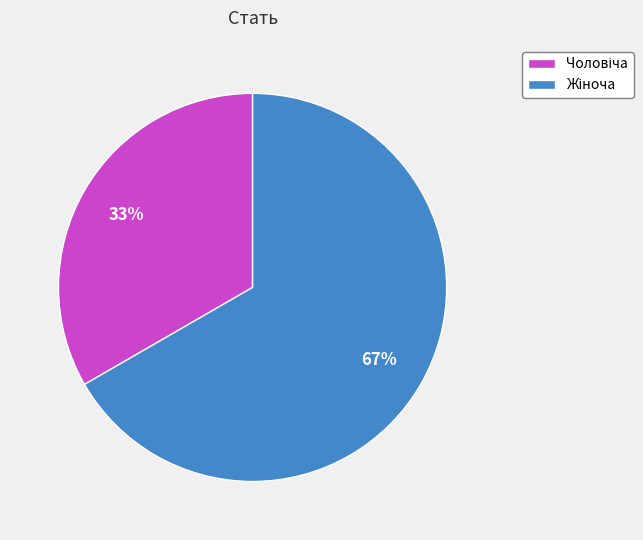

How many segments does this pie chart have?

2